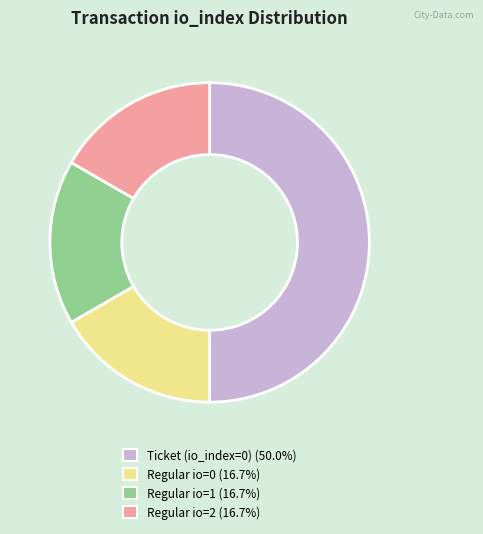

How many slices are in this pie chart?

4